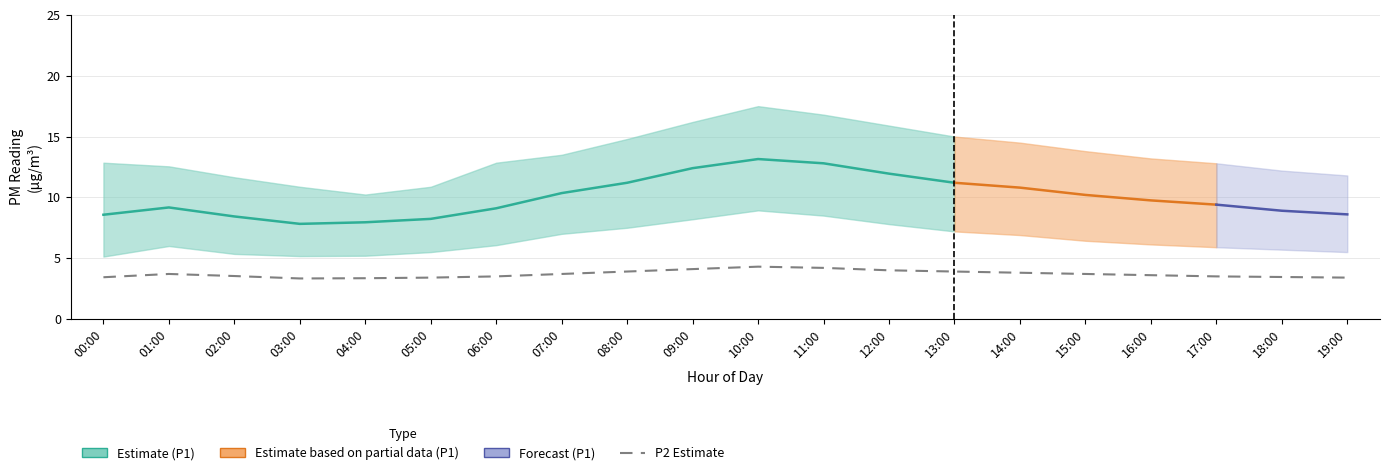

What is the value of the 15th point from the left?

3.8